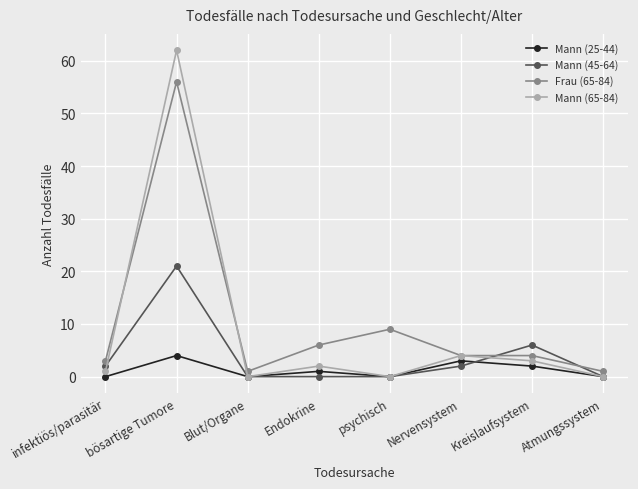

Where do Mann (45-64) and Mann (65-84) first cross each other?

infektiös/parasitär and bösartige Tumore